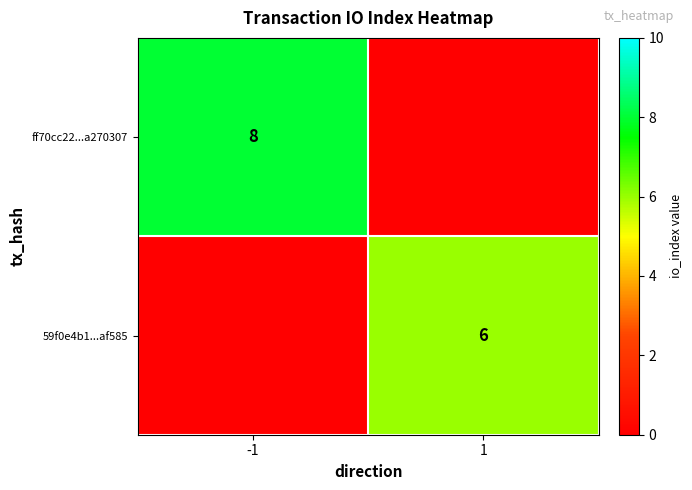

Is it true that 59f0e4b1...af585 equals 6 at 1?

True